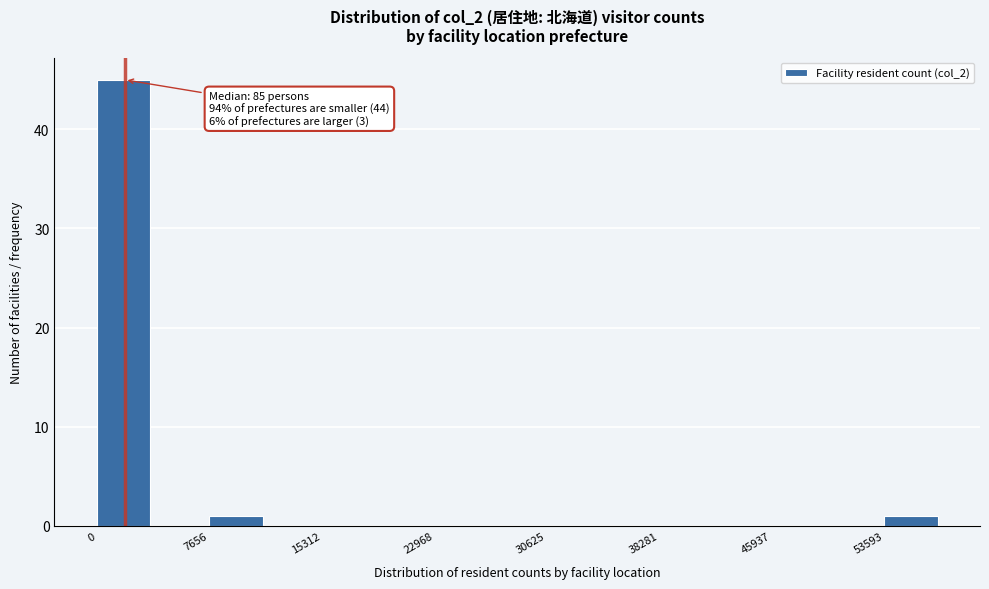

Read against the x-axis, roughly where is the centre of the tallest bar?

2000